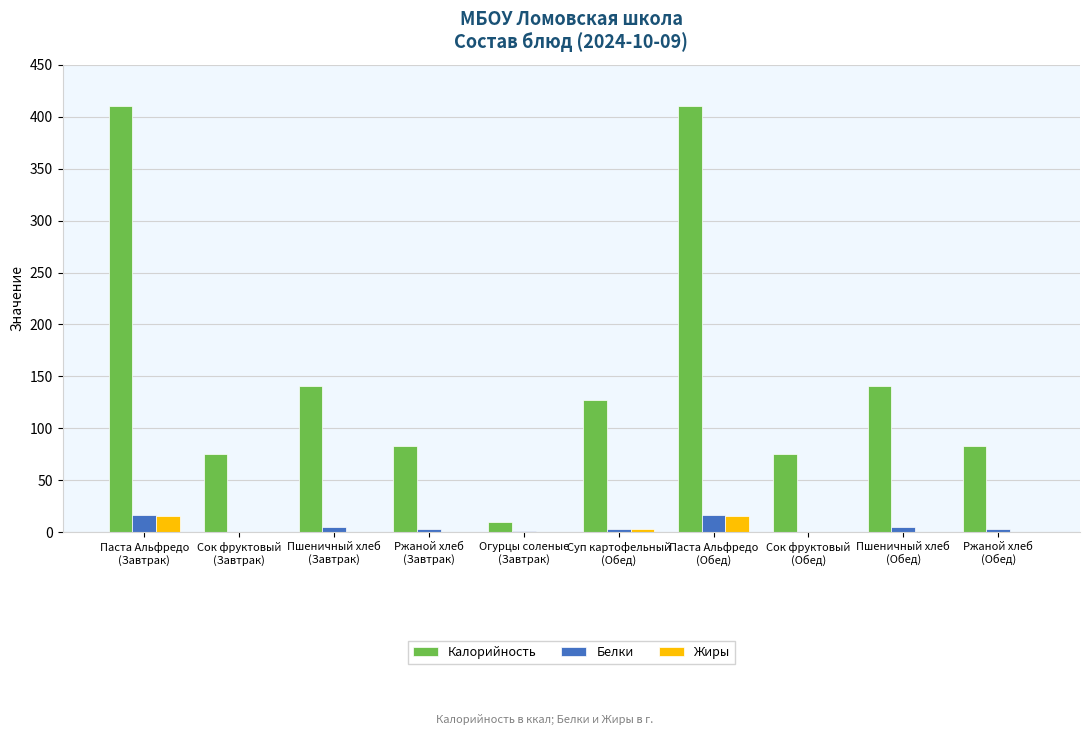

How many data points in Белки are above 3?

6